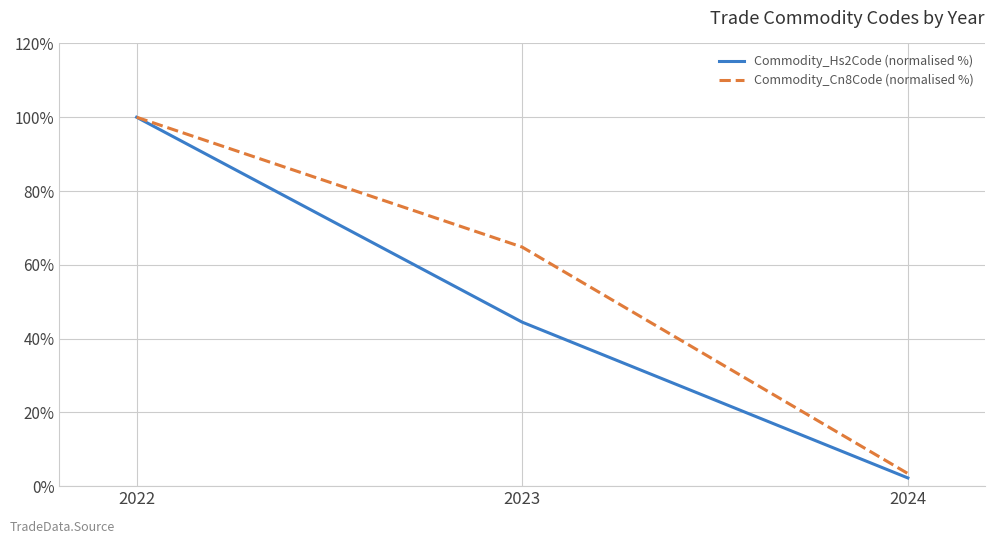

Which series changed the most between 2023 and 2024?

Commodity_Cn8Code (normalised %)